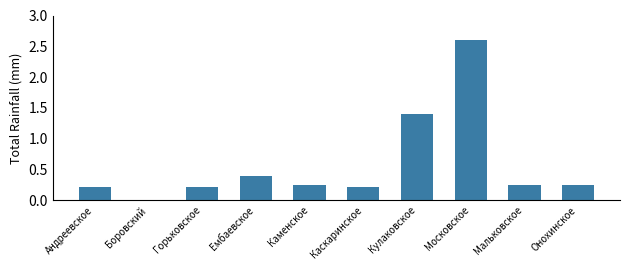

Are the bars horizontal?

No